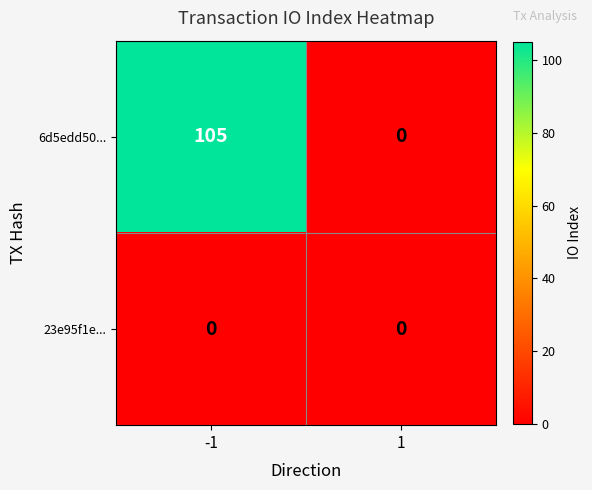

At which category is the sum across all series the highest?

-1